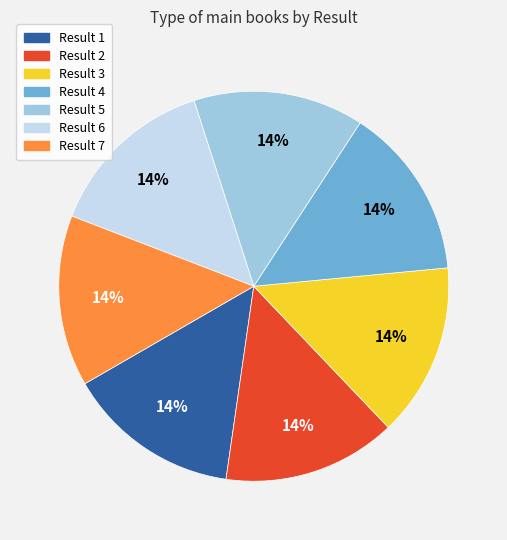

Is there a majority slice in this chart?

No